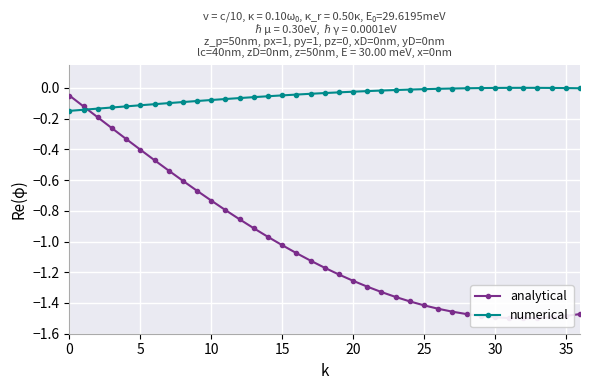

Reading left to right, transcribe all the data shown in this chart.

analytical: -0.1	-0.1	-0.2	-0.3	-0.3	-0.4	-0.5	-0.5	-0.6	-0.7	-0.7	-0.8	-0.9	-0.9	-1.0	-1.0	-1.1	-1.1	-1.2	-1.2	-1.3	-1.3	-1.3	-1.4	-1.4	-1.4	-1.4	-1.5	-1.5	-1.5	-1.5	-1.5	-1.5	-1.5	-1.5	-1.5	-1.5
numerical: -0.1	-0.1	-0.1	-0.1	-0.1	-0.1	-0.1	-0.1	-0.1	-0.1	-0.1	-0.1	-0.1	-0.1	-0.1	-0.0	-0.0	-0.0	-0.0	-0.0	-0.0	-0.0	-0.0	-0.0	-0.0	-0.0	-0.0	-0.0	-0.0	-0.0	-0.0	-0.0	0.0	-0.0	-0.0	-0.0	-0.0